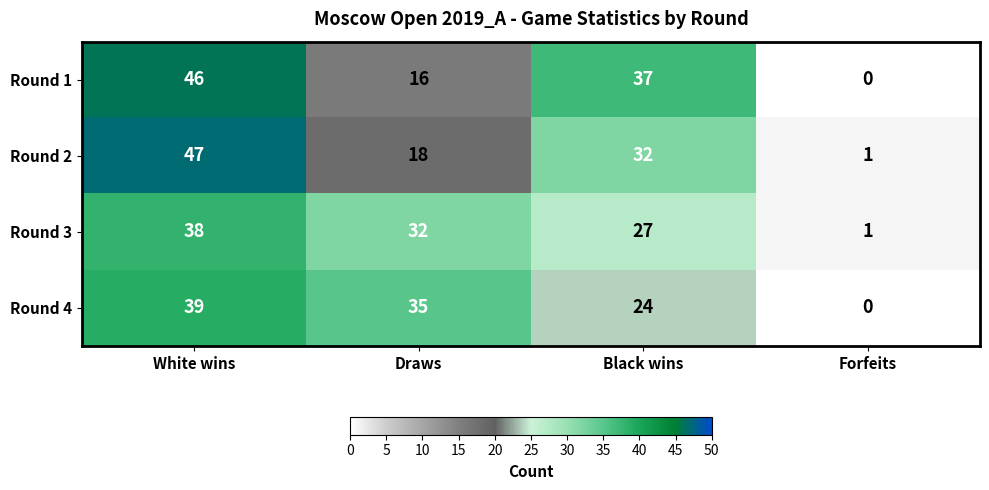

Rank the categories by Round 2 value from lowest to highest.

Forfeits, Draws, Black wins, White wins